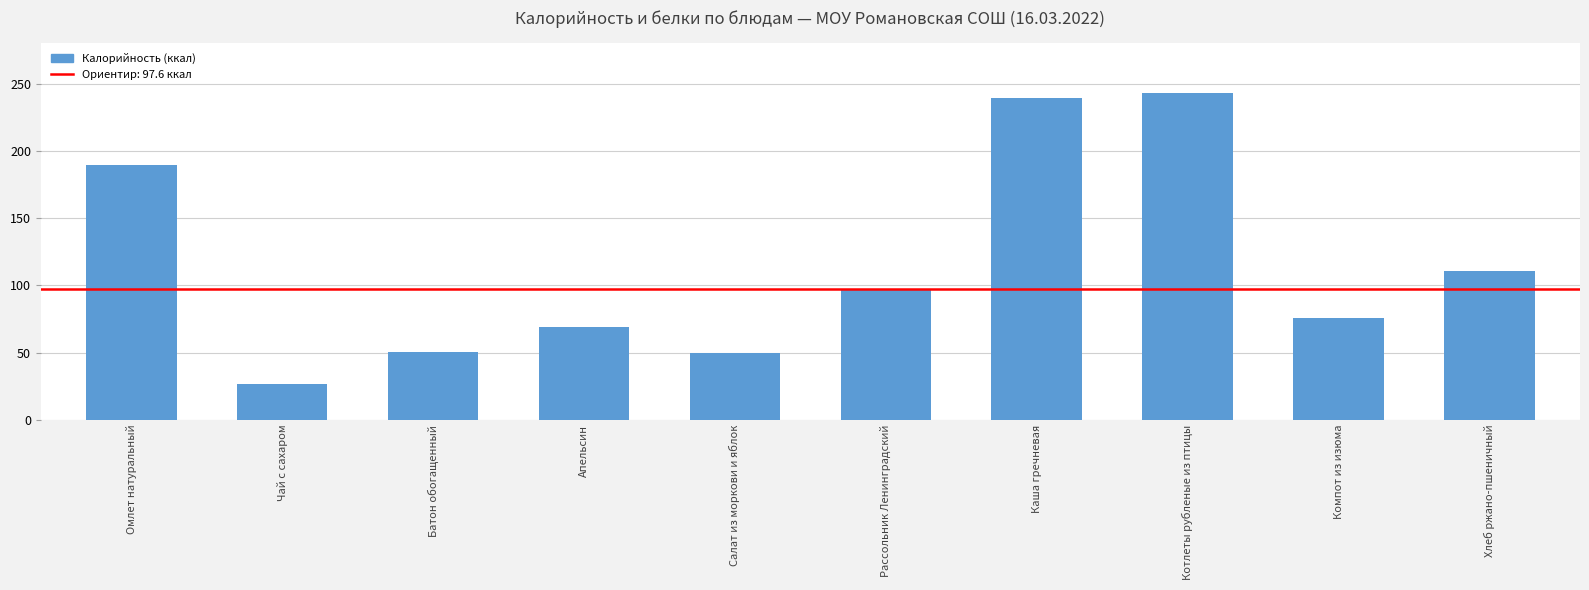

What is the greatest value displayed?

243.0